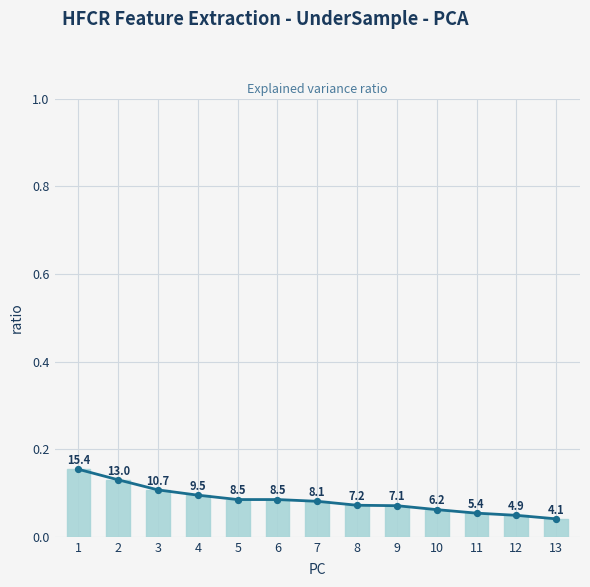

Which has a higher value, 12 or 1?

1